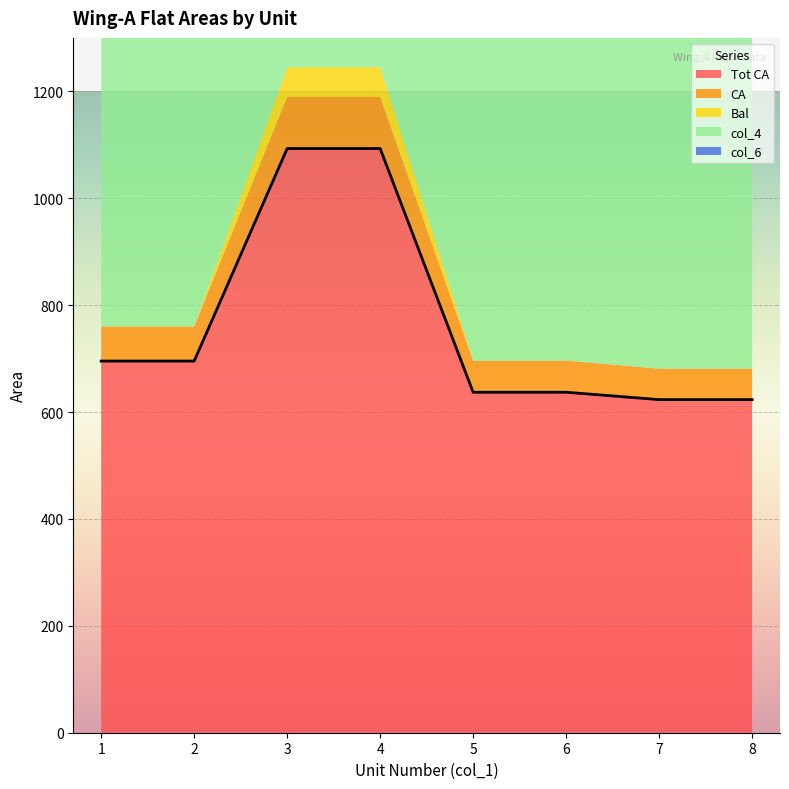

What is the sum of all col_6 values?

10.4